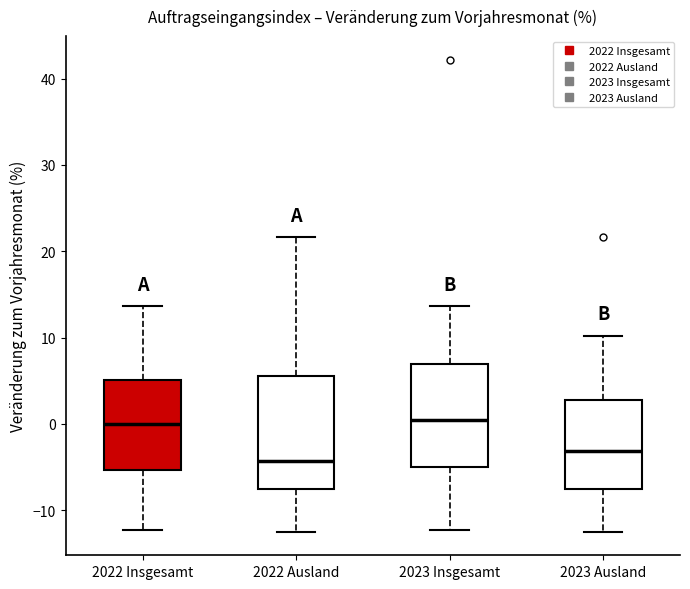

Reading left to right, read every box against the y-axis: the position of its median line, the range the box covers, and the ends of its whiskers. The values are not printed on the chart, so give them approximately, as read against the axis.

2022 Insgesamt: median 0, box -5 to 5, whiskers -12 to 14
2022 Ausland: median -4, box -7 to 6, whiskers -12 to 22
2023 Insgesamt: median 1, box -5 to 7, whiskers -12 to 14
2023 Ausland: median -3, box -7 to 3, whiskers -12 to 10